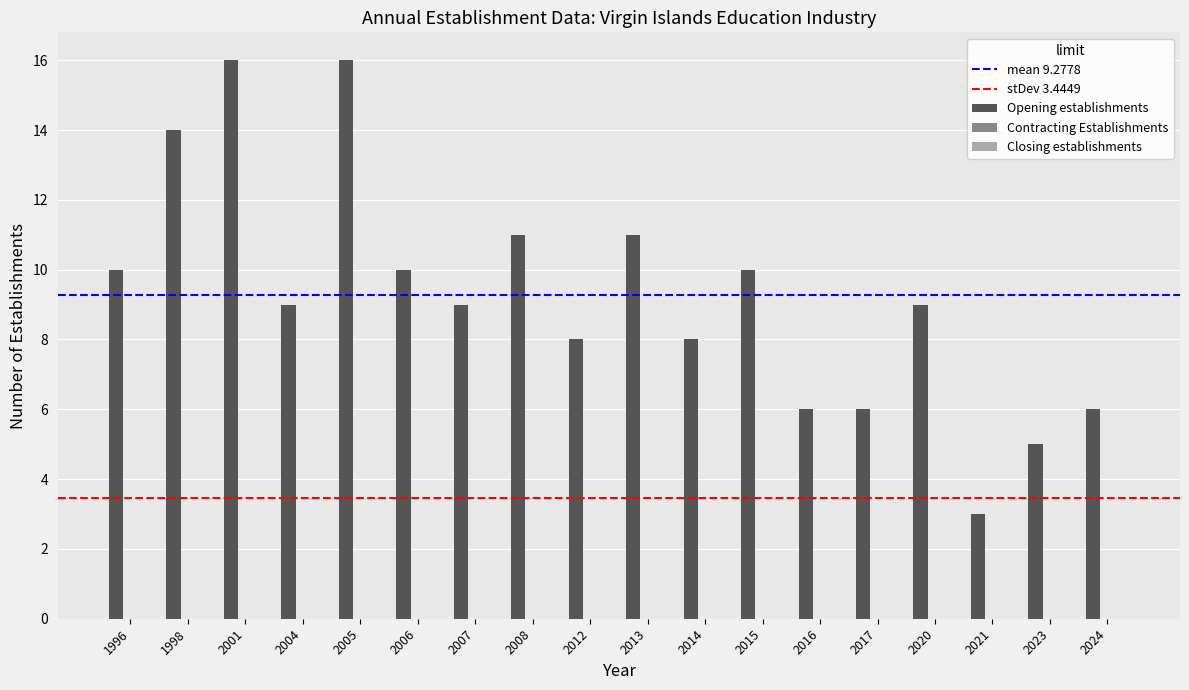

What is the change in value from 1996 to 2013?

+1